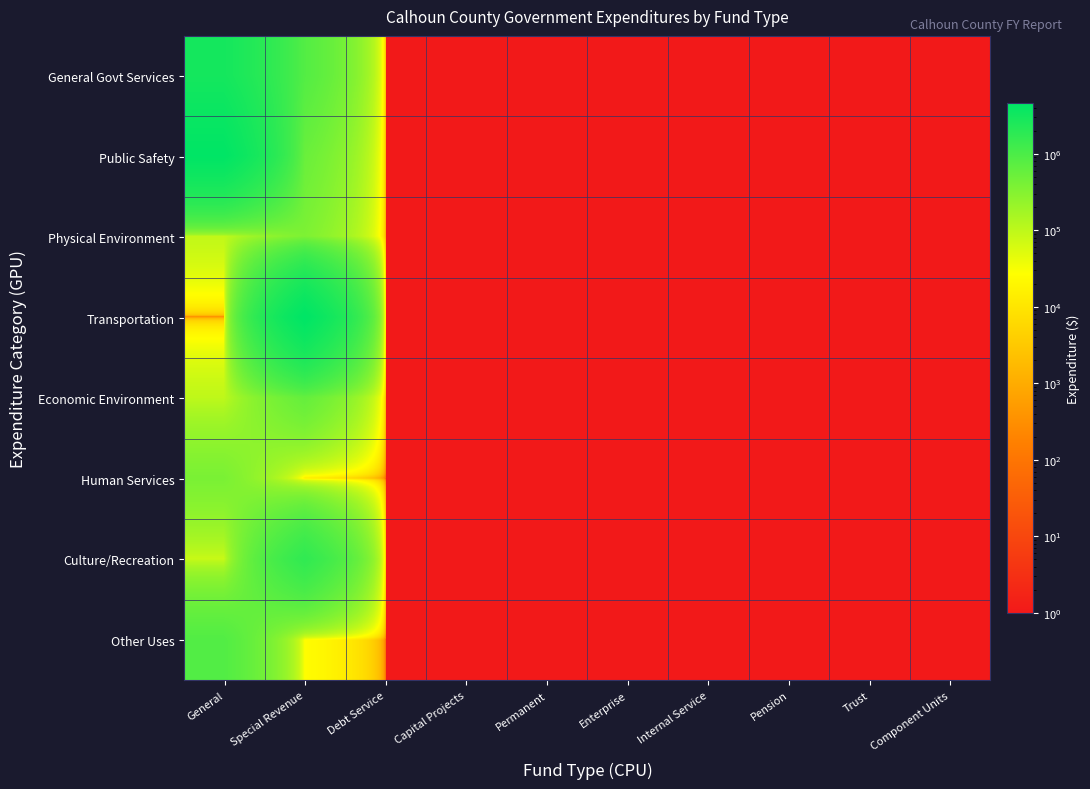

Reading right to left, what are all the values shown in this chart?

General Govt Services: Component Units=1	Trust=1	Pension=1	Internal Service=1	Enterprise=1	Permanent=1	Capital Projects=1	Debt Service=1	Special Revenue=846016	General=2969118
Public Safety: Component Units=1	Trust=1	Pension=1	Internal Service=1	Enterprise=1	Permanent=1	Capital Projects=1	Debt Service=1	Special Revenue=543124	General=4437884
Physical Environment: Component Units=1	Trust=1	Pension=1	Internal Service=1	Enterprise=1	Permanent=1	Capital Projects=1	Debt Service=1	Special Revenue=364151	General=95092
Transportation: Component Units=1	Trust=1	Pension=1	Internal Service=1	Enterprise=1	Permanent=1	Capital Projects=1	Debt Service=1	Special Revenue=4562547	General=1
Economic Environment: Component Units=1	Trust=1	Pension=1	Internal Service=1	Enterprise=1	Permanent=1	Capital Projects=1	Debt Service=1	Special Revenue=600509	General=98963
Human Services: Component Units=1	Trust=1	Pension=1	Internal Service=1	Enterprise=1	Permanent=1	Capital Projects=1	Debt Service=1	Special Revenue=11706	General=390097
Culture/Recreation: Component Units=1	Trust=1	Pension=1	Internal Service=1	Enterprise=1	Permanent=1	Capital Projects=1	Debt Service=1	Special Revenue=1707327	General=81601
Other Uses: Component Units=1	Trust=1	Pension=1	Internal Service=1	Enterprise=1	Permanent=1	Capital Projects=1	Debt Service=1	Special Revenue=25650	General=865432